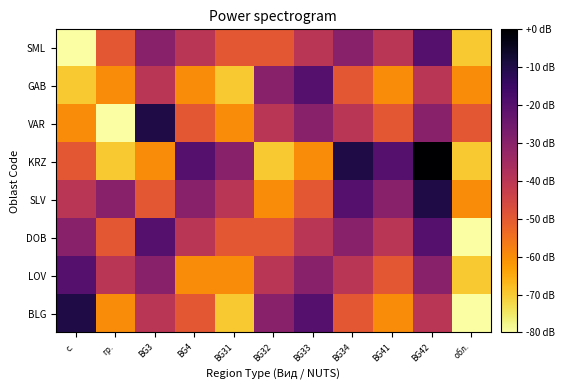

Reading left to right, transcribe all the data shown in this chart.

BLG: с.=-10	гр.=-60	BG3=-40	BG4=-50	BG31=-70	BG32=-30	BG33=-20	BG34=-50	BG41=-60	BG42=-40	обл.=-80
LOV: с.=-20	гр.=-40	BG3=-30	BG4=-60	BG31=-60	BG32=-40	BG33=-30	BG34=-40	BG41=-50	BG42=-30	обл.=-70
DOB: с.=-30	гр.=-50	BG3=-20	BG4=-40	BG31=-50	BG32=-50	BG33=-40	BG34=-30	BG41=-40	BG42=-20	обл.=-80
SLV: с.=-40	гр.=-30	BG3=-50	BG4=-30	BG31=-40	BG32=-60	BG33=-50	BG34=-20	BG41=-30	BG42=-10	обл.=-60
KRZ: с.=-50	гр.=-70	BG3=-60	BG4=-20	BG31=-30	BG32=-70	BG33=-60	BG34=-10	BG41=-20	BG42=0	обл.=-70
VAR: с.=-60	гр.=-80	BG3=-10	BG4=-50	BG31=-60	BG32=-40	BG33=-30	BG34=-40	BG41=-50	BG42=-30	обл.=-50
GAB: с.=-70	гр.=-60	BG3=-40	BG4=-60	BG31=-70	BG32=-30	BG33=-20	BG34=-50	BG41=-60	BG42=-40	обл.=-60
SML: с.=-80	гр.=-50	BG3=-30	BG4=-40	BG31=-50	BG32=-50	BG33=-40	BG34=-30	BG41=-40	BG42=-20	обл.=-70